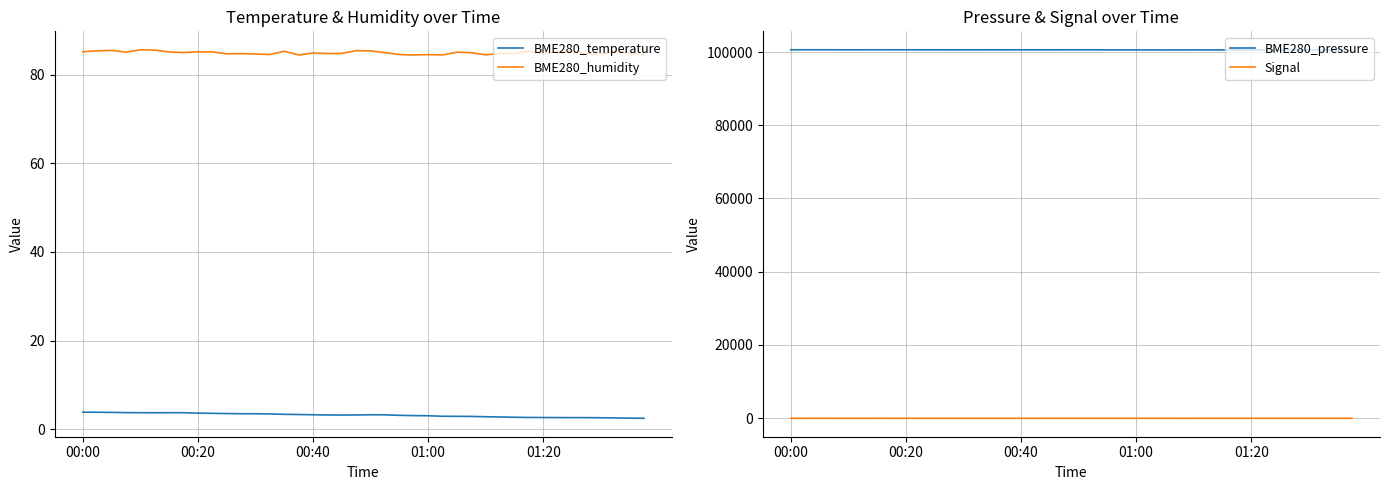

Reading left to right, what are all the values shown in this chart?

BME280_temperature: 3.8	3.8	3.8	3.7	3.7	3.7	3.7	3.7	3.6	3.6	3.5	3.5	3.5	3.4	3.4	3.3	3.3	3.2	3.2	3.2	3.3	3.2	3.1	3.1	3.0	2.9	2.9	2.9	2.8	2.8	2.7	2.6	2.6	2.6	2.6	2.6	2.6	2.5	2.5	2.5
BME280_humidity: 85.2	85.4	85.5	85.1	85.6	85.5	85.1	85.0	85.2	85.1	84.7	84.8	84.7	84.5	85.3	84.5	84.9	84.8	84.8	85.4	85.4	85.0	84.5	84.4	84.5	84.5	85.1	85.0	84.5	84.8	84.7	85.3	84.7	85.2	85.2	84.7	84.6	85.3	84.9	84.5
BME280_pressure: 100652.8	100652.8	100653.4	100649.6	100640.8	100641.6	100651.2	100643.4	100643.7	100635.6	100636.1	100629.8	100634.1	100632.9	100635.0	100631.2	100635.2	100634.8	100632.1	100637.4	100637.8	100642.8	100620.5	100618.4	100606.9	100600.1	100590.4	100604.2	100608.8	100603.3	100606.3	100605.2	100597.3	100585.9	100586.7	100591.9	100591.7	100588.9	100587.7	100577.1
Signal: -74.0	-74.0	-73.0	-74.0	-75.0	-75.0	-72.0	-75.0	-73.0	-75.0	-74.0	-74.0	-75.0	-74.0	-74.0	-74.0	-74.0	-74.0	-72.0	-73.0	-73.0	-74.0	-73.0	-74.0	-73.0	-73.0	-73.0	-74.0	-74.0	-73.0	-73.0	-73.0	-72.0	-73.0	-73.0	-73.0	-73.0	-74.0	-73.0	-73.0